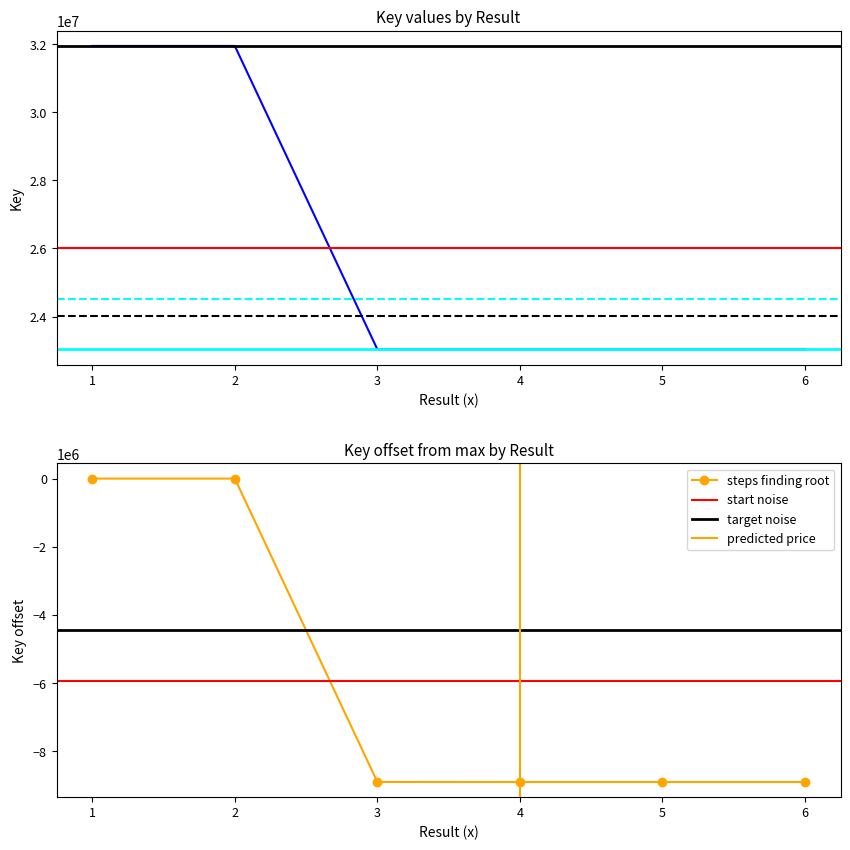

Count the number of values greater than 23041460.

2